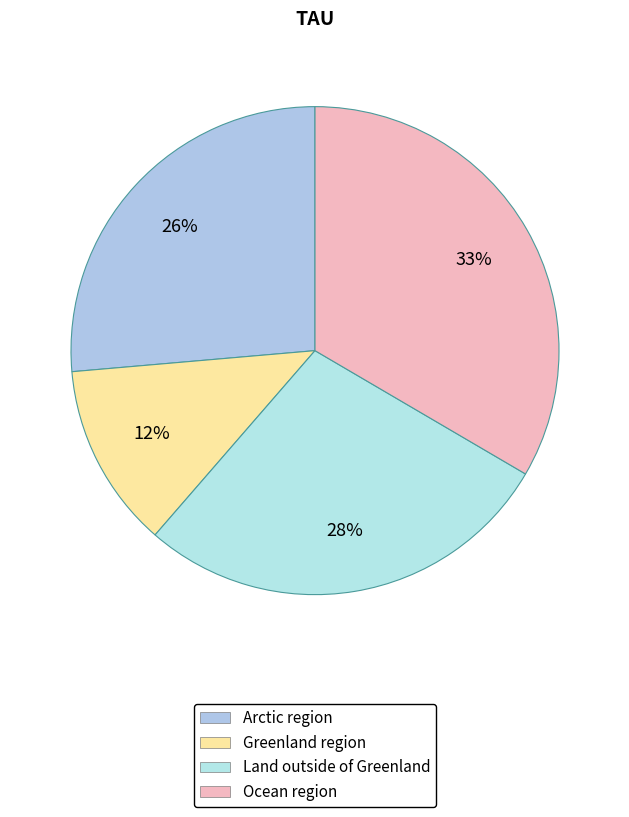

What is the smallest slice in the pie chart?

Greenland region